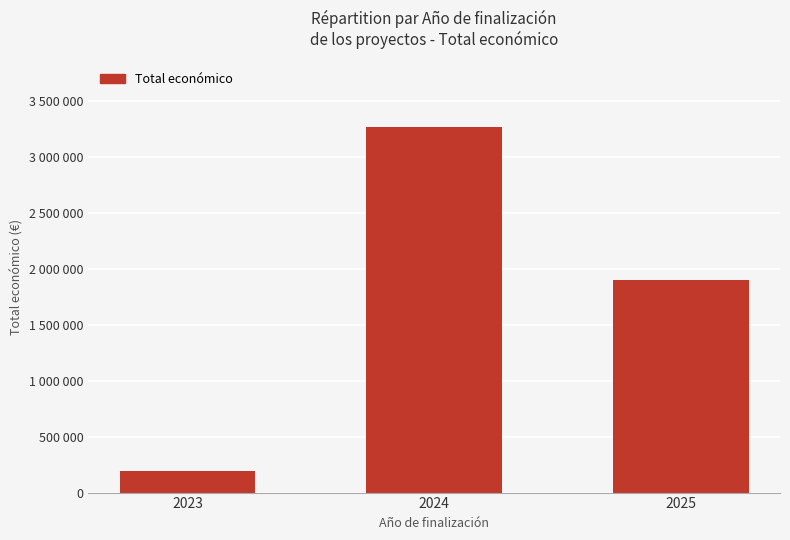

Reading left to right, transcribe all the data shown in this chart.

2023=193052	2024=3262580	2025=1898417